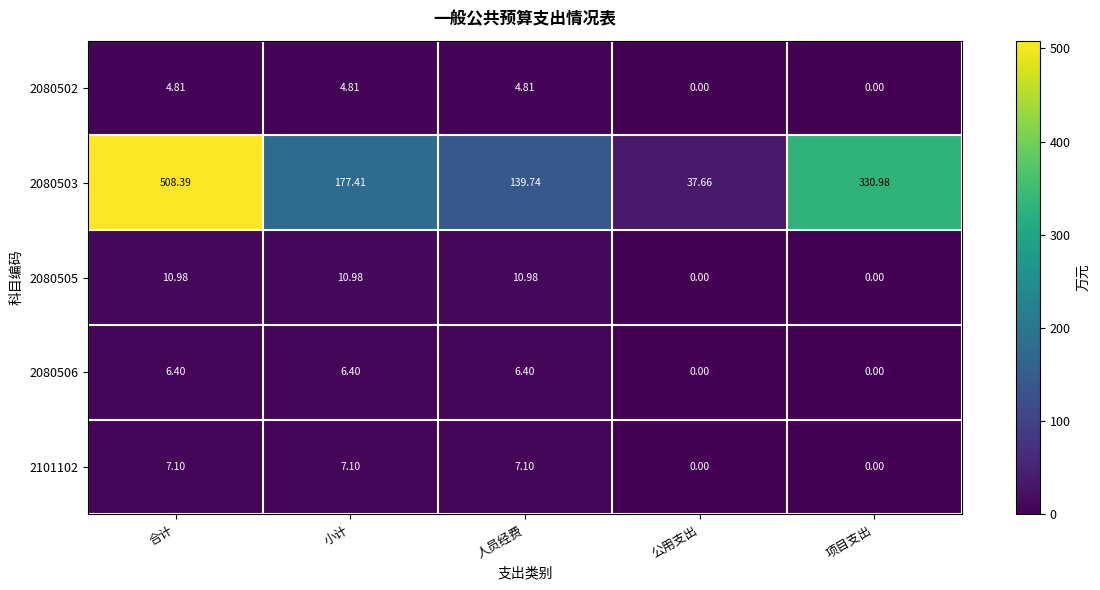

At which category does the chart reach its peak across all series?

合计